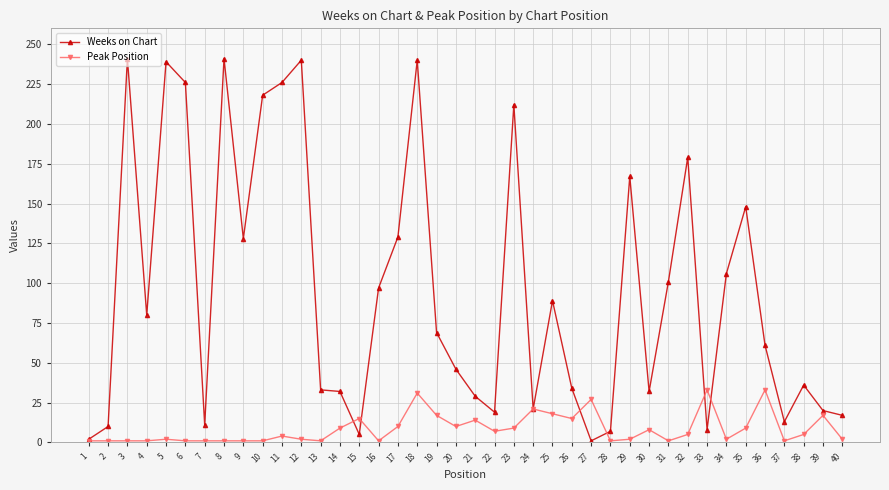

Which series has the largest range (max minus min)?

Weeks on Chart